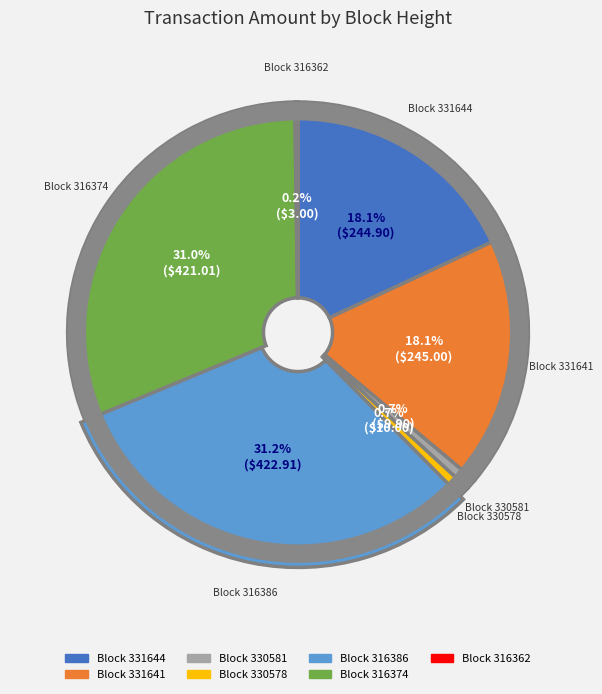

Is there any slice that represents more than half of the pie?

No